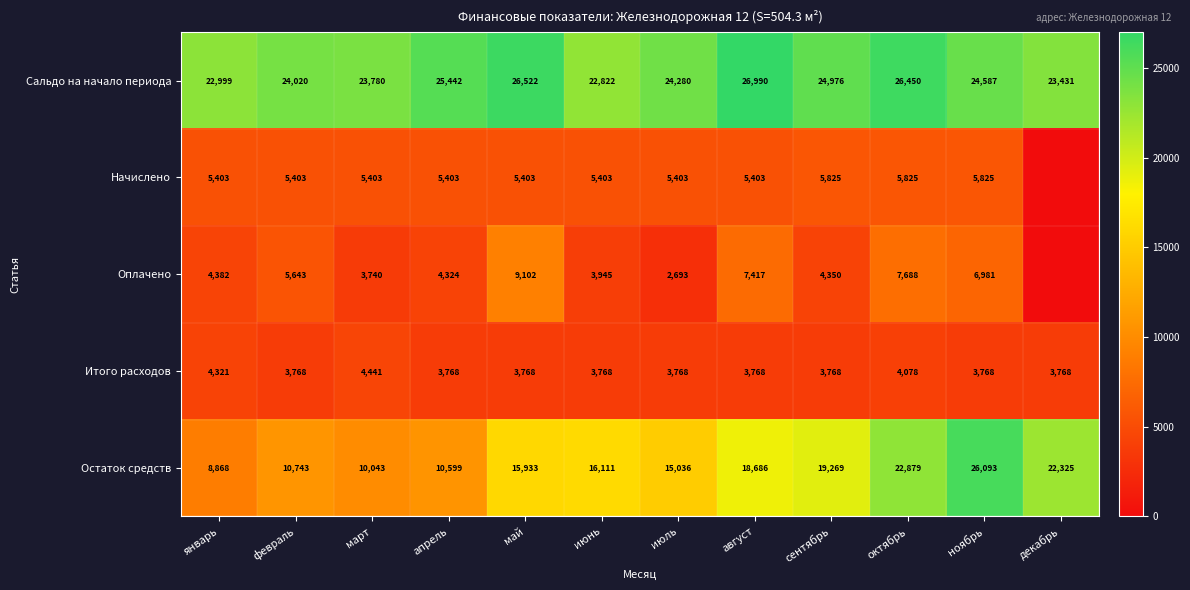

What value does the Итого расходов series have at июль, to the nearest 10?

3770